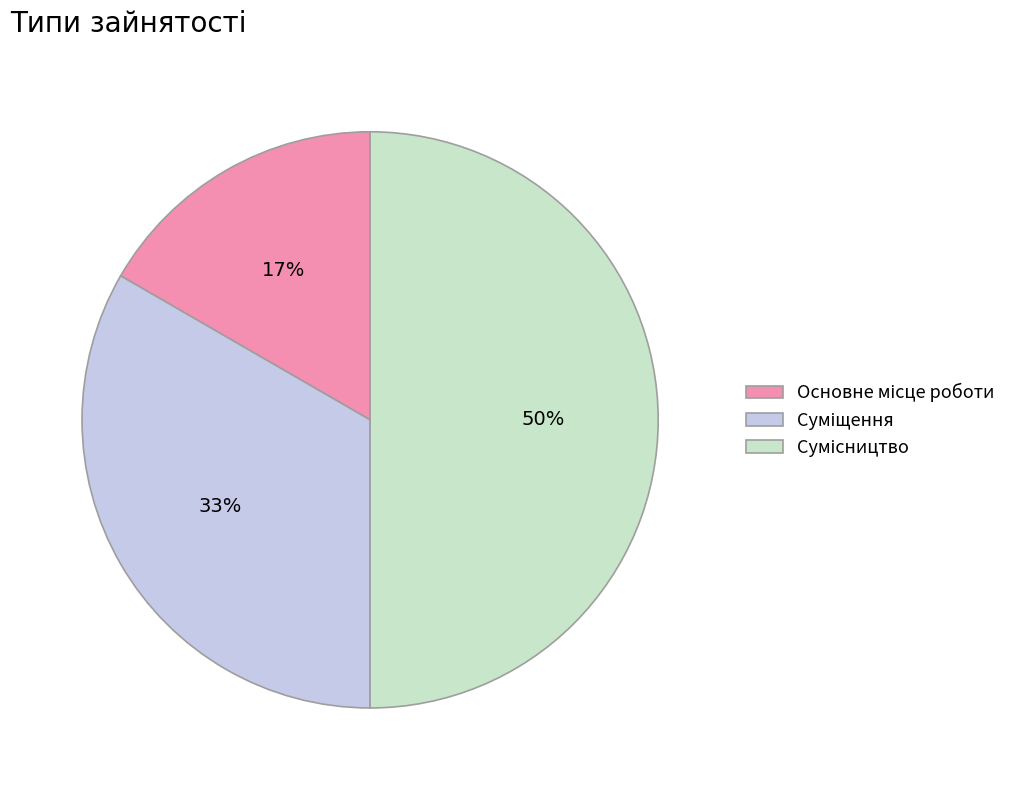

To the nearest percent, what is the difference between the largest and smallest slice percentages?

33%